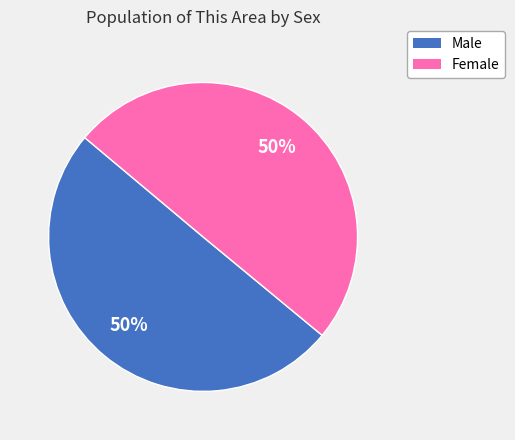

What is the ratio of the value at Male to the value at Female?

1.0